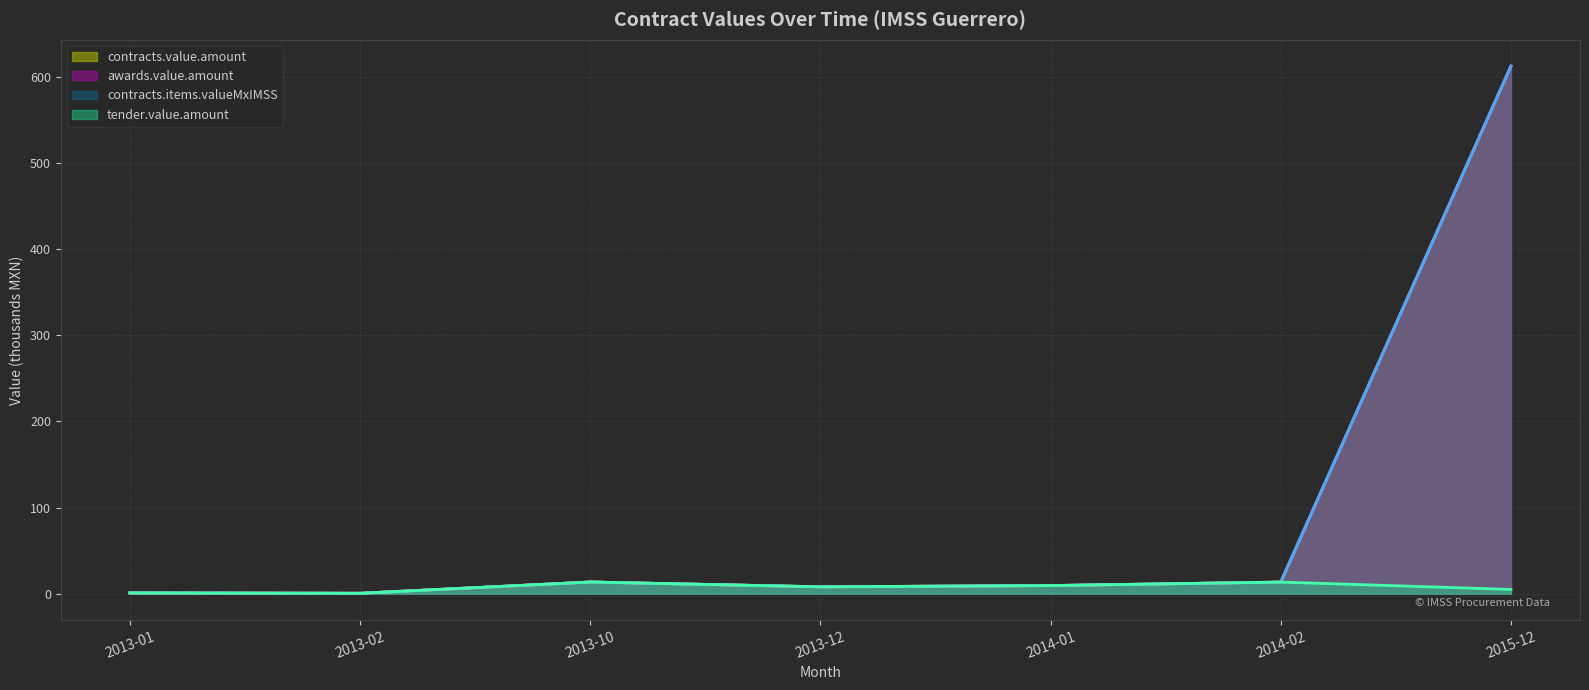

True or false: tender.value.amount has a value of 0.9 at 2013-01.

True